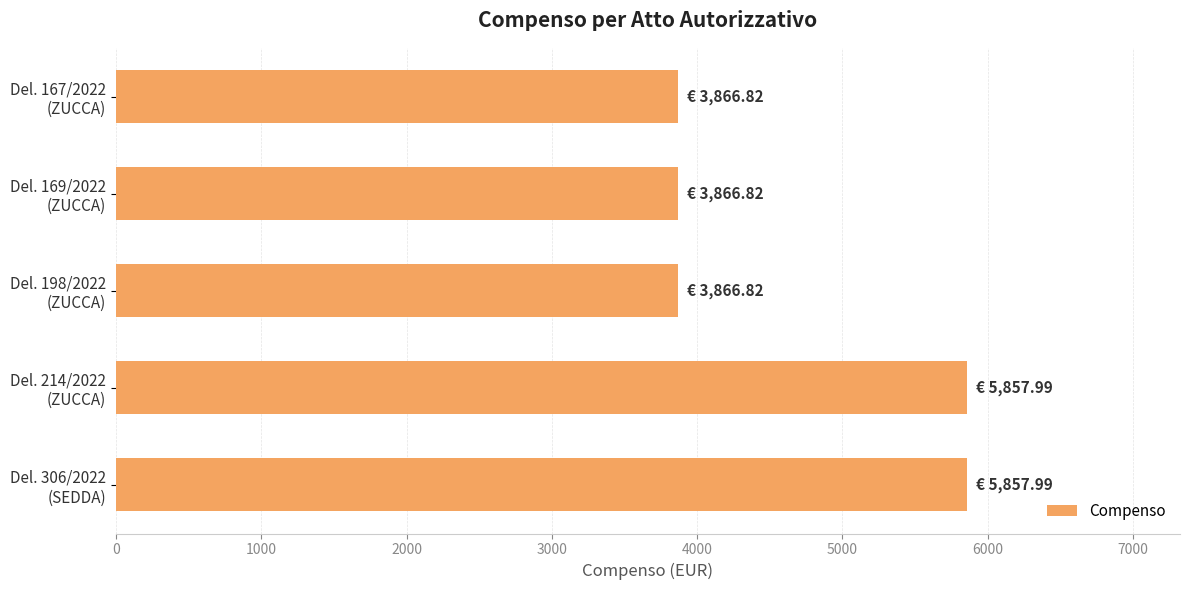

Reading bottom to top, what are all the values shown in this chart?

5858.0	5858.0	3866.8	3866.8	3866.8